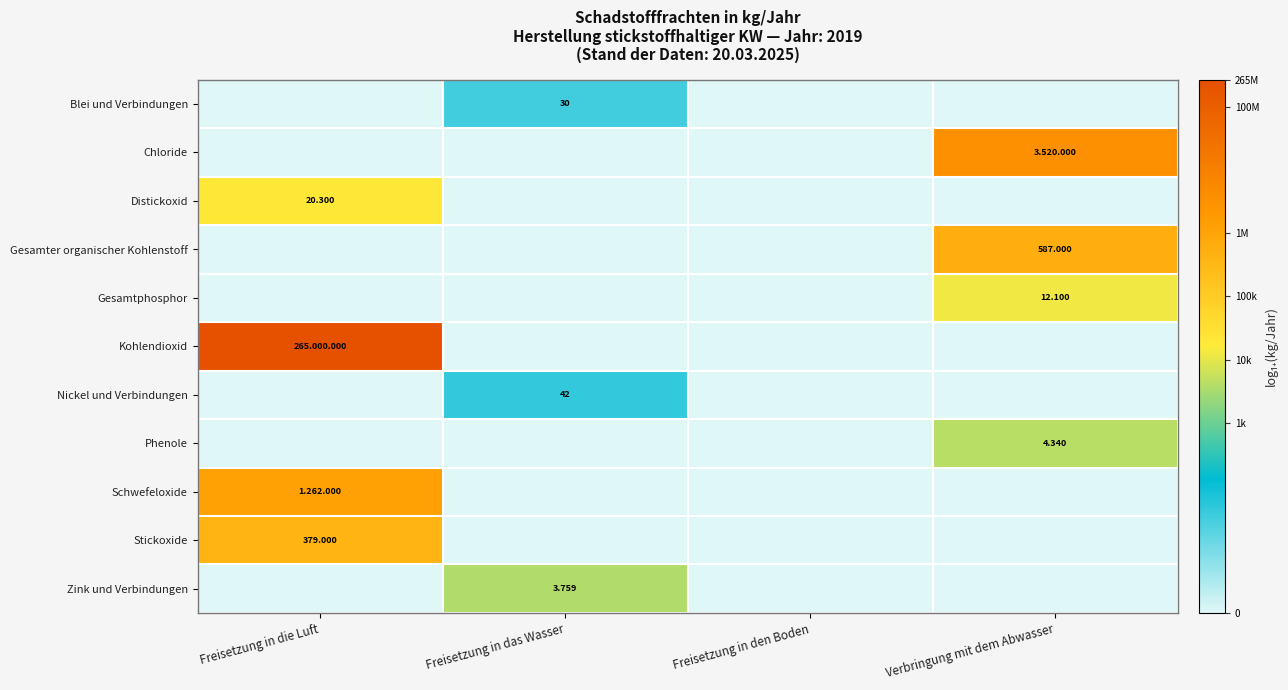

List the labels in order of Stickoxide value, smallest first.

Freisetzung in das Wasser, Freisetzung in den Boden, Verbringung mit dem Abwasser, Freisetzung in die Luft